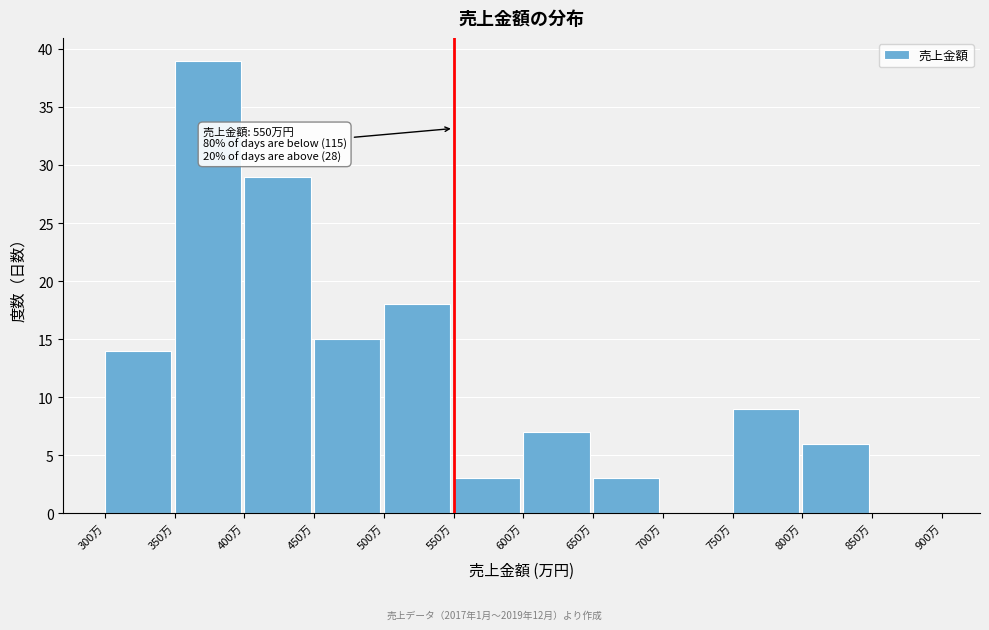

Over which range of the x-axis is the bar tallest?

350 to 400